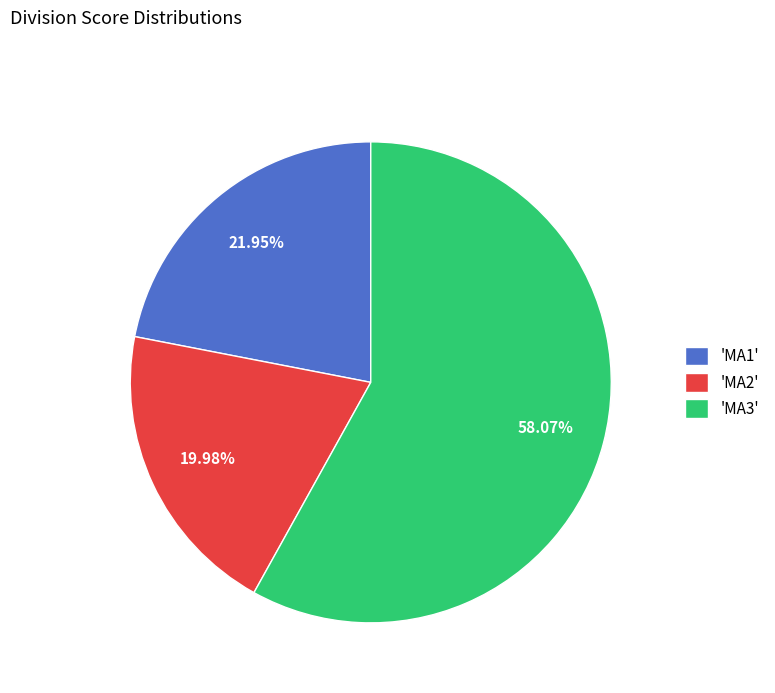

How many segments does this pie chart have?

3